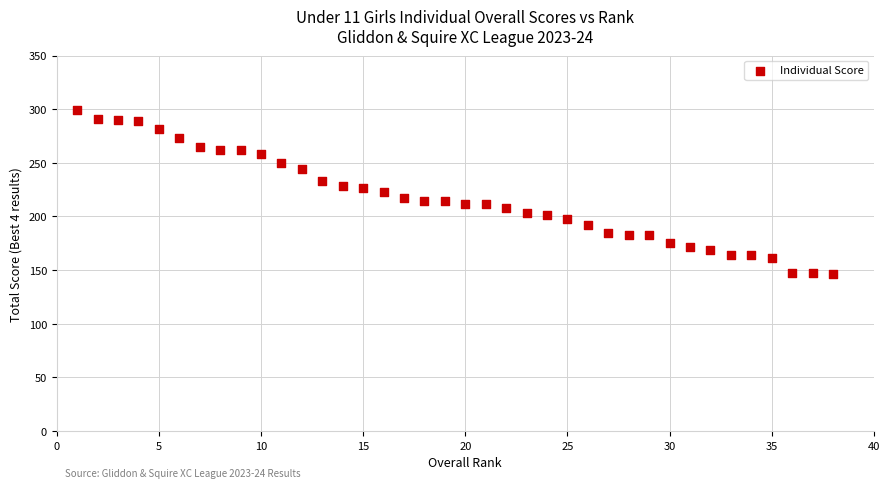

What is the range of Y values (max minus min)?

153